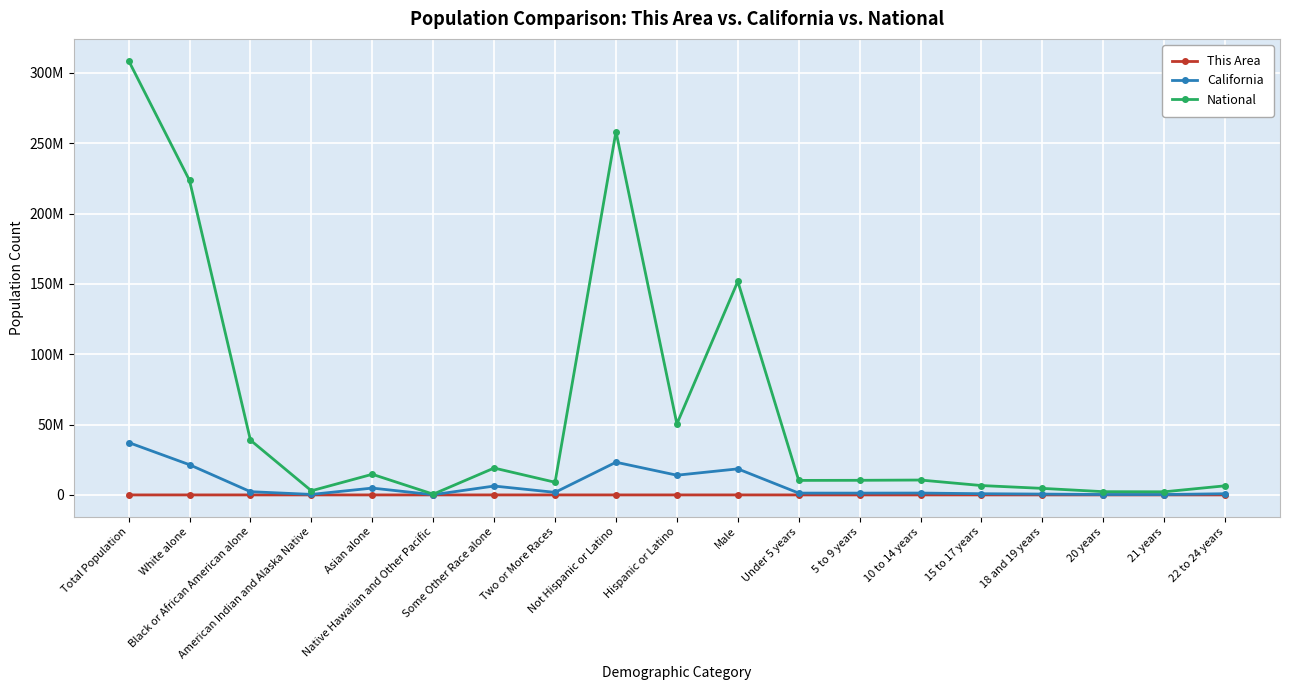

Is this an area chart (filled region under the line)?

No